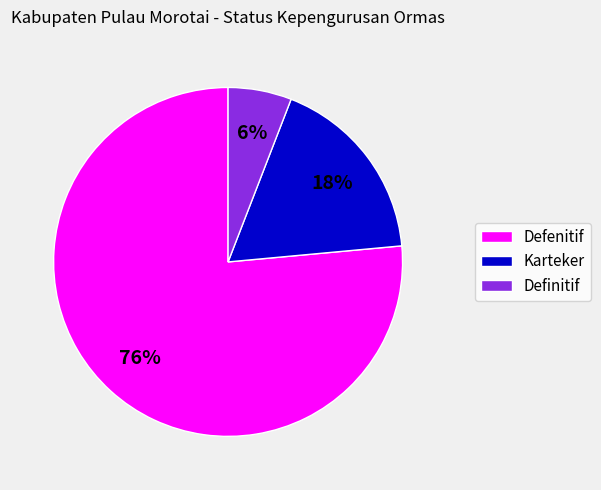

Is the sum of Karteker and Definitif greater than half?

No